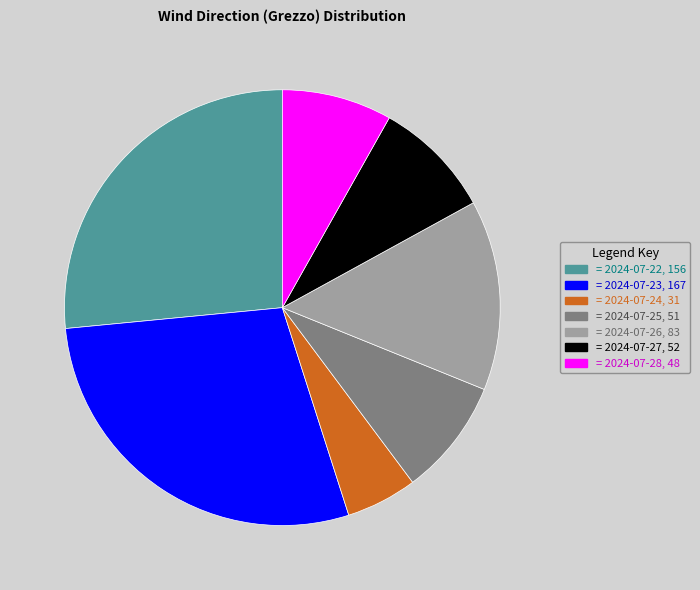

Is there a majority slice in this chart?

No